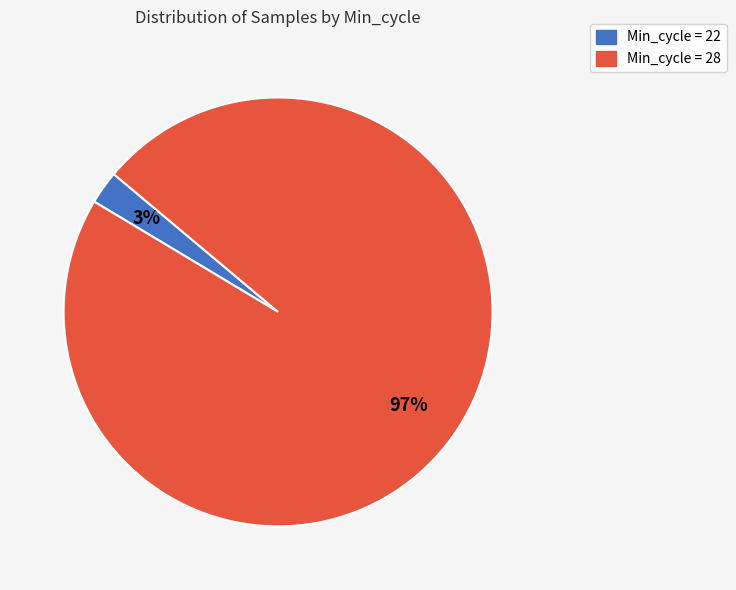

Is there a majority slice in this chart?

Yes